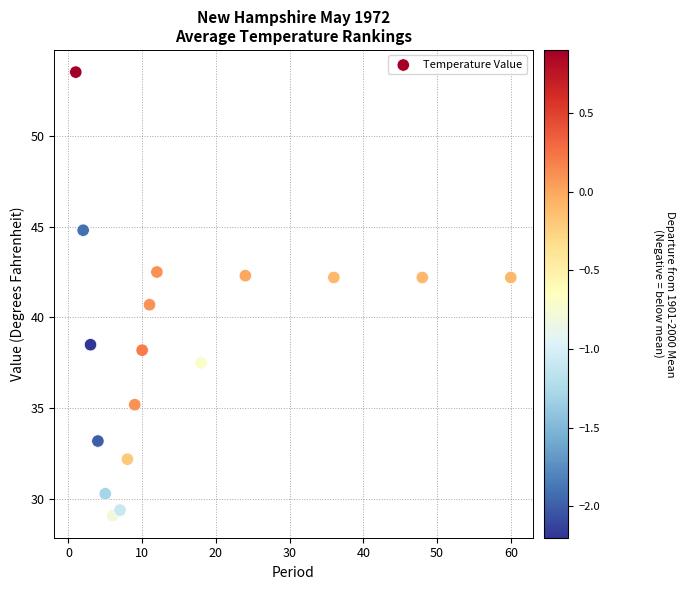

What Y value in the scatter plot is closest to 41?

40.7